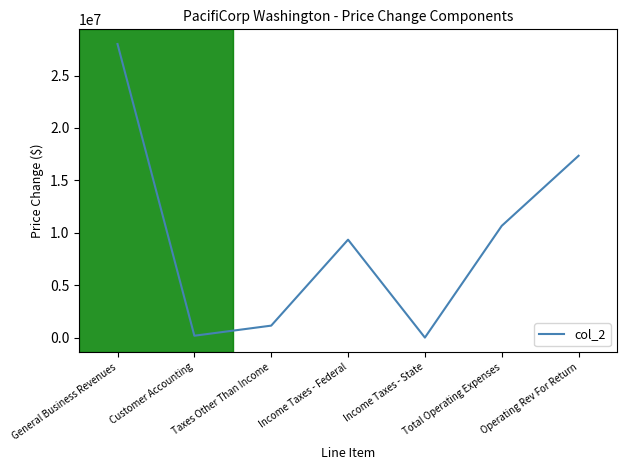

What is the sum of all values?

66679586.9